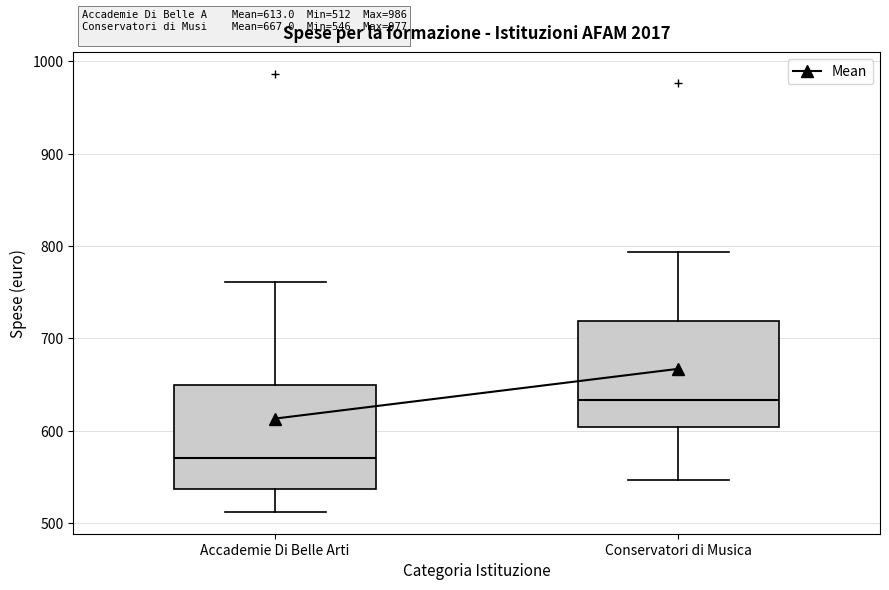

Which box's median line is the highest?

Conservatori di Musica